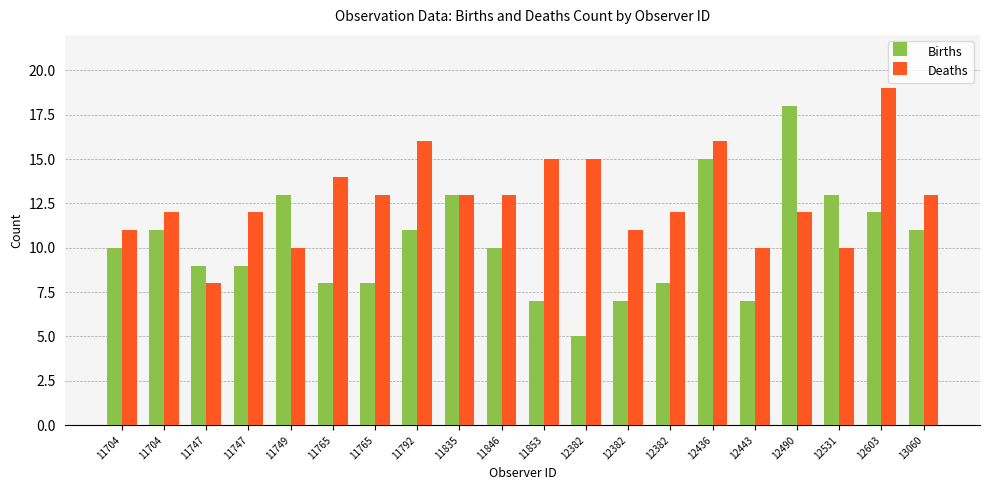

Which series has the widest spread of values?

Births